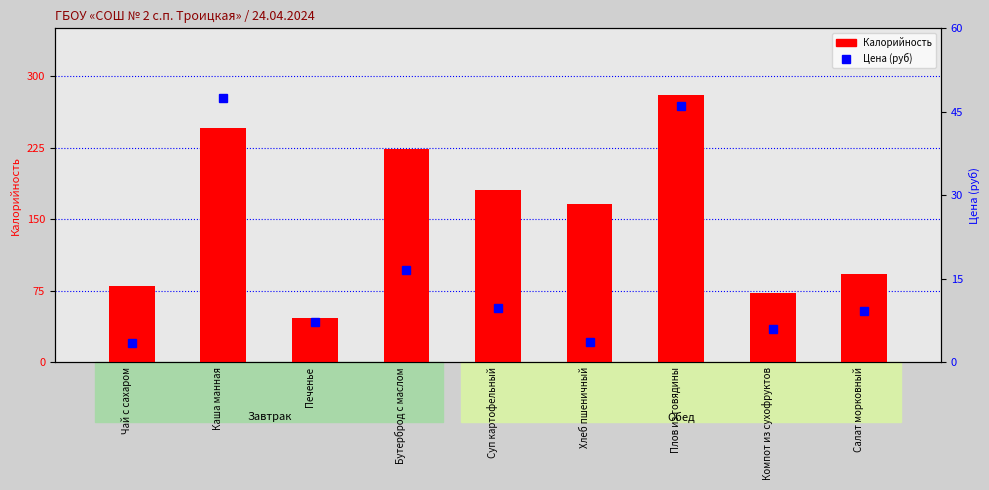

At which category does the chart reach its minimum across all series?

Чай с сахаром